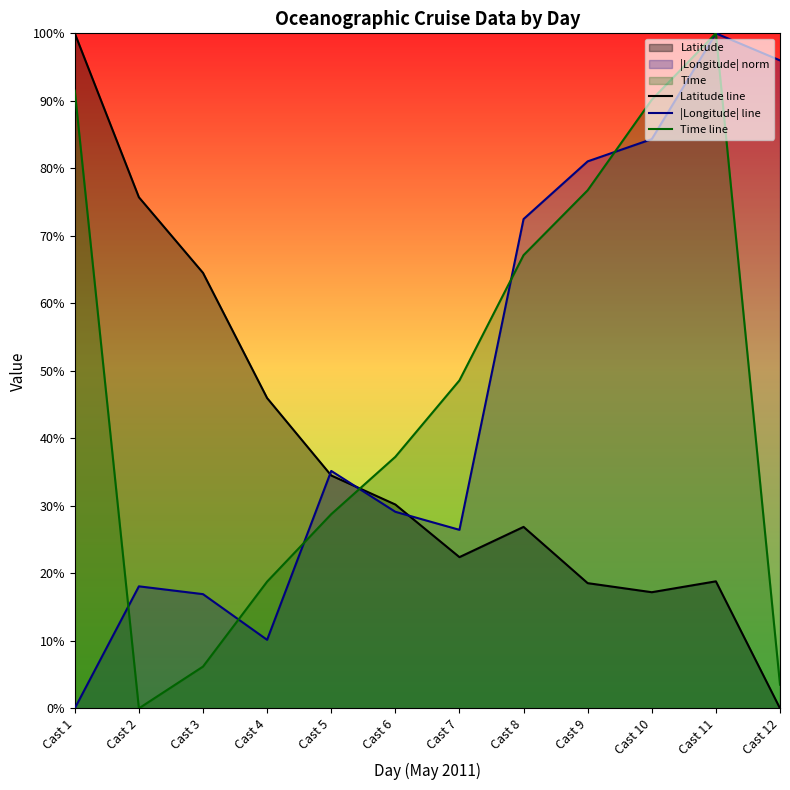

True or false: Latitude line has a value of 64.5 at Cast 3.

True